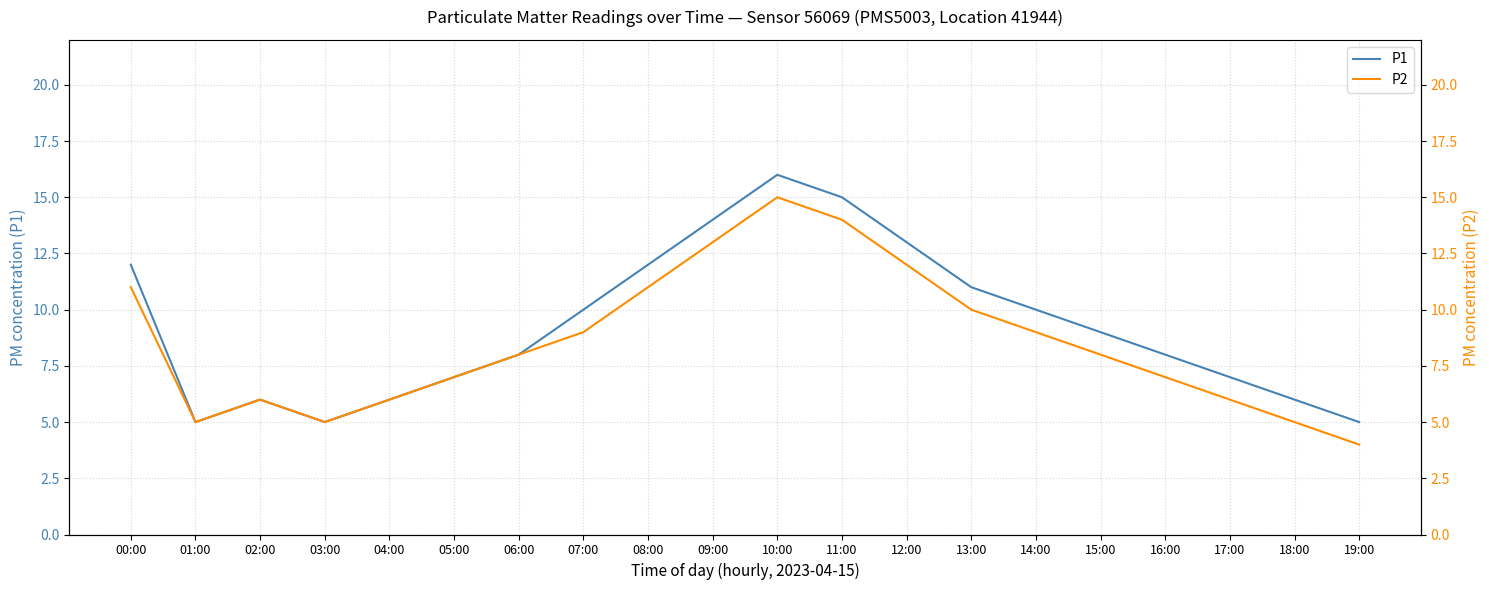

What is the difference between the P1 values at 08:00 and 01:00?

7